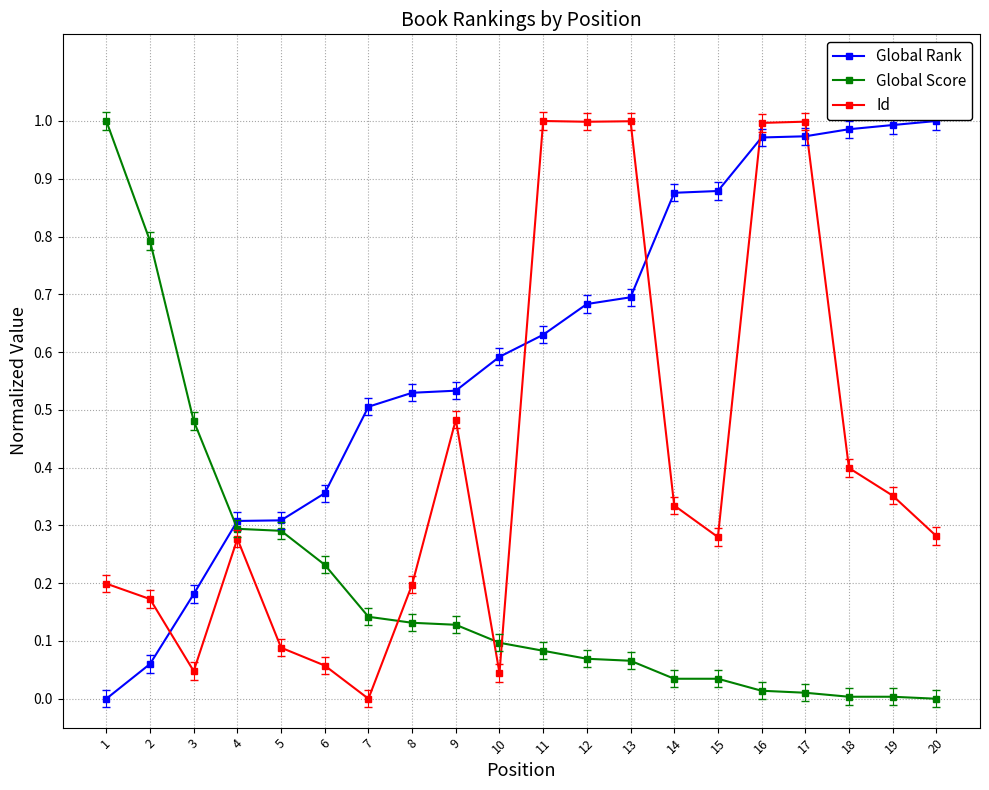

At 18, list the series in order from smallest to largest.

Global Score, Id, Global Rank